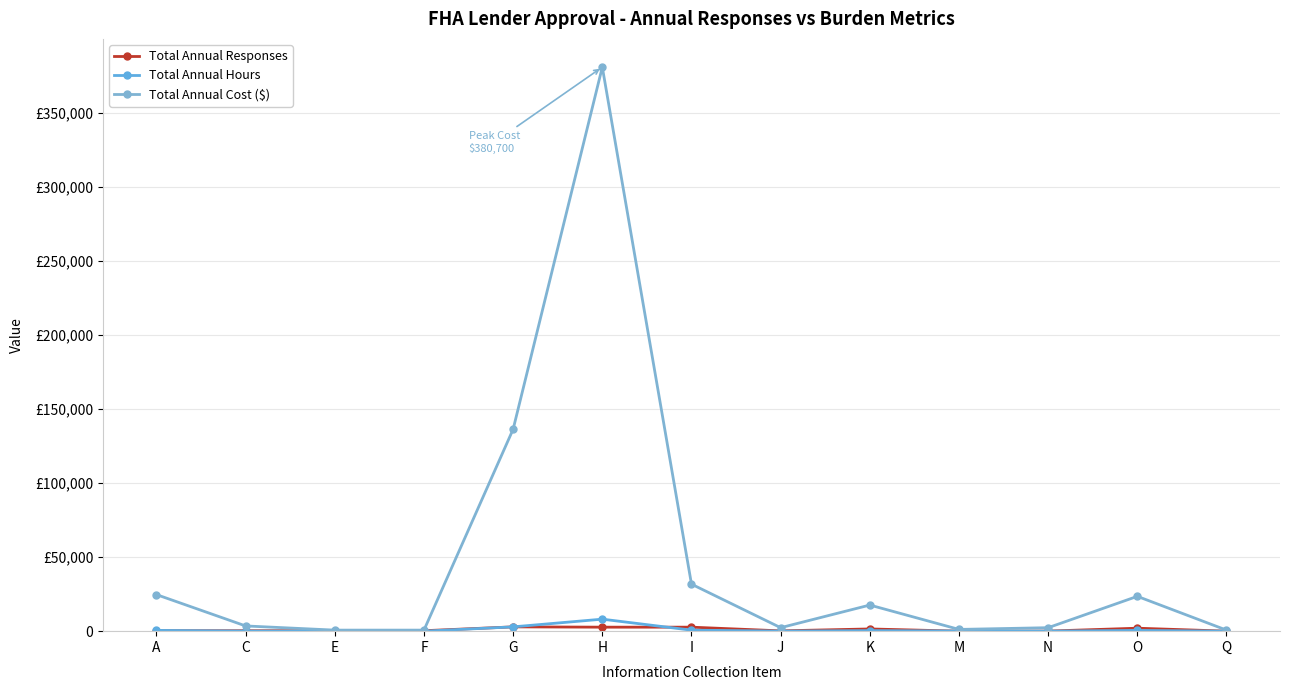

In Total Annual Hours, how many points are higher than both neighbors (excluding endpoints)?

3